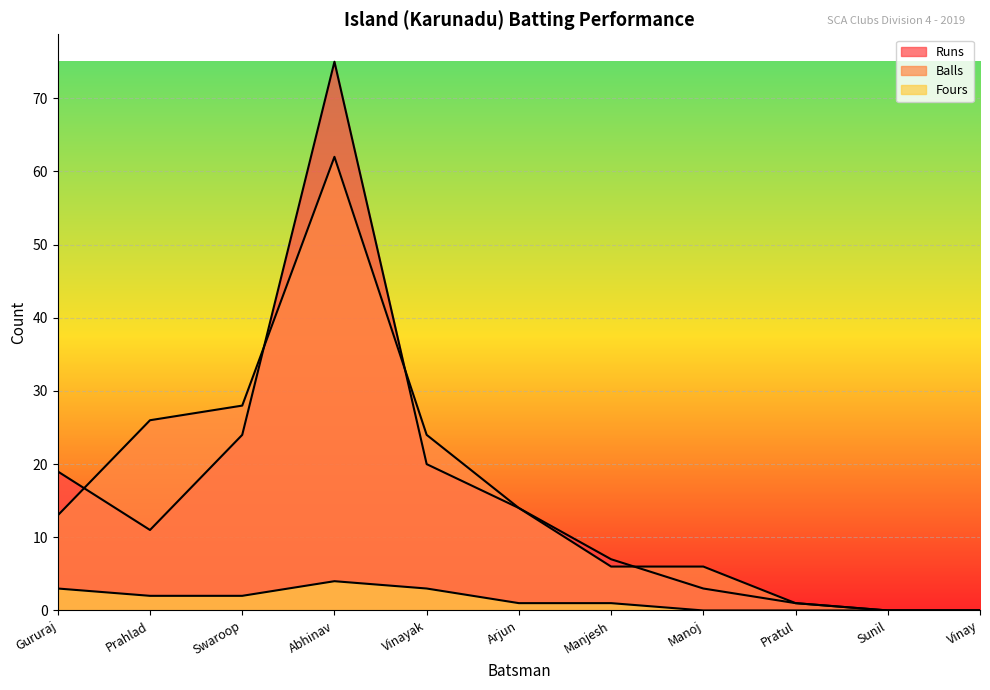

At Arjun, list the series in order from largest to smallest.

Runs, Balls, Fours